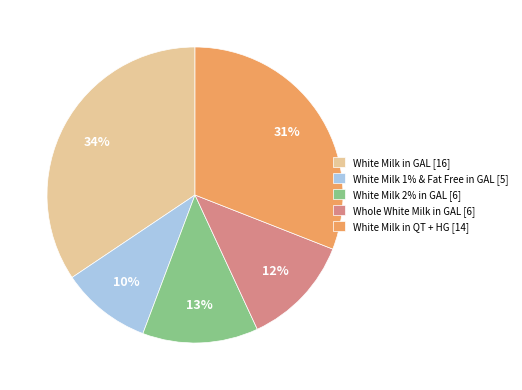

Which category has the smallest portion of the pie?

White Milk 1% & Fat Free in GAL